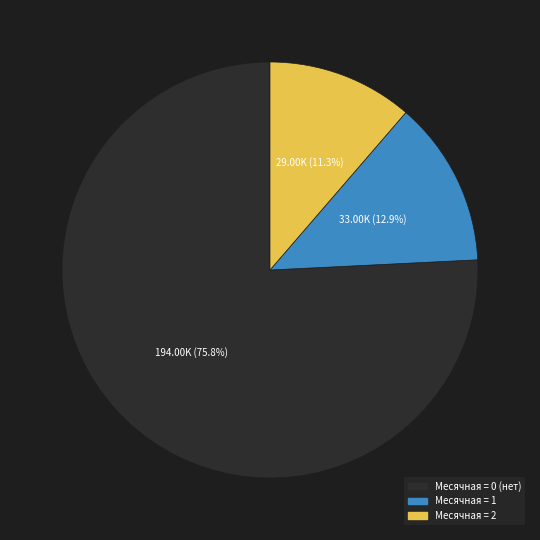

Is there a majority slice in this chart?

Yes